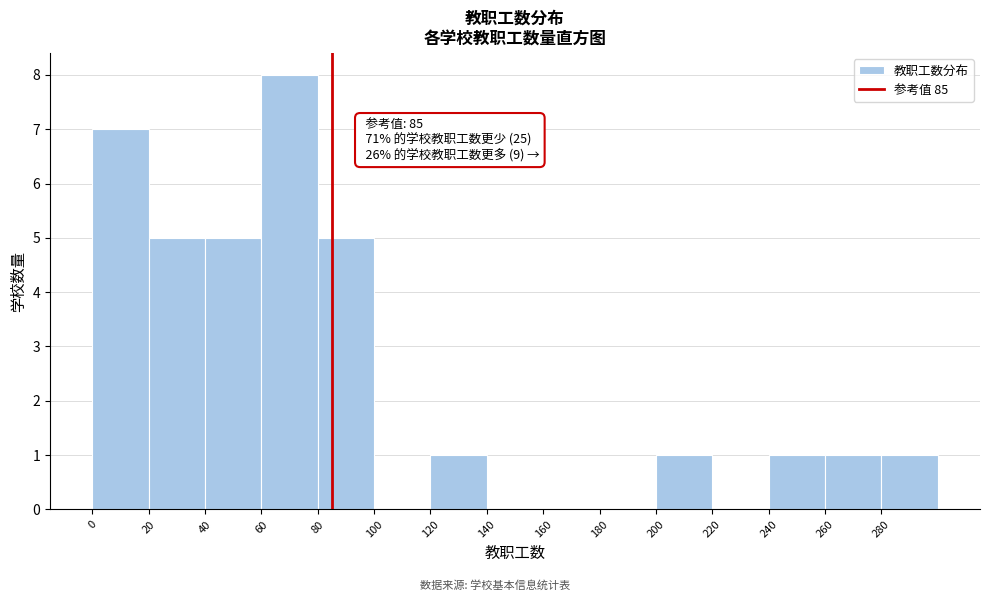

Over which range of the x-axis is the bar tallest?

60 to 80